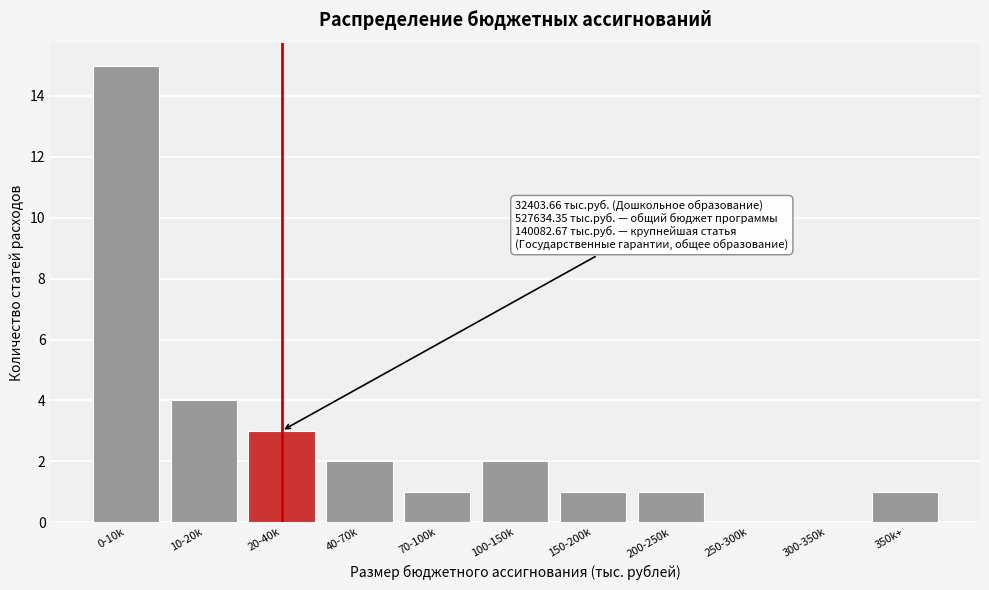

Reading right to left, what are all the values shown in this chart?

350k+=1	300-350k=0	250-300k=0	200-250k=1	150-200k=1	100-150k=2	70-100k=1	40-70k=2	20-40k=3	10-20k=4	0-10k=15